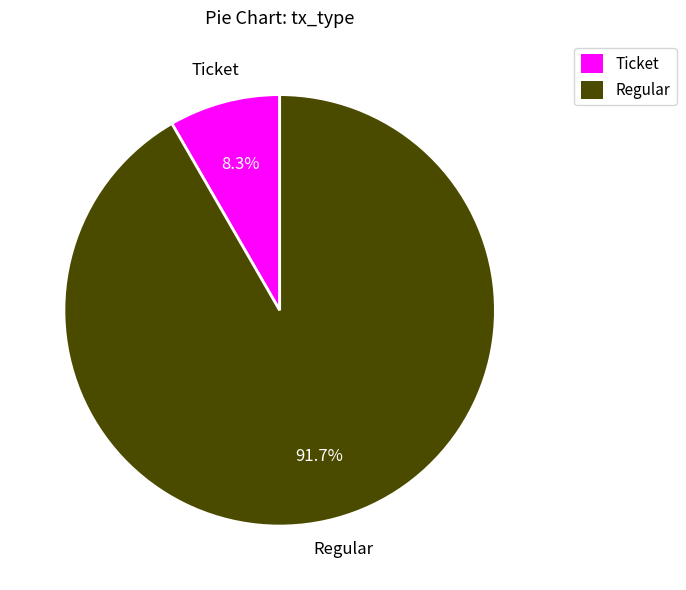

To the nearest percent, what is the combined percentage of Regular and Ticket?

100%